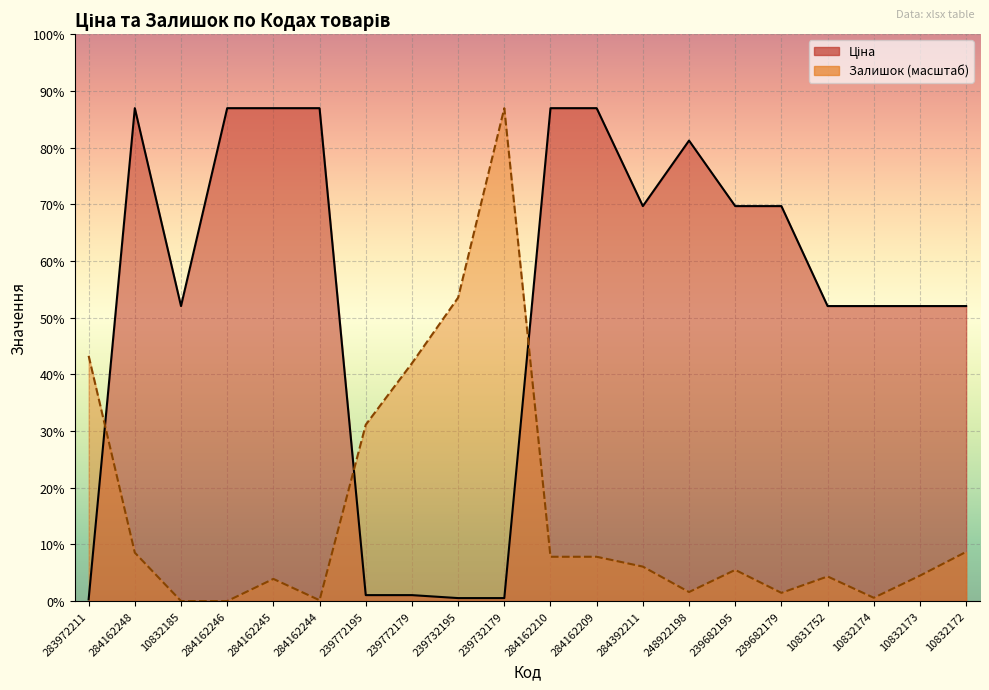

Reading right to left, what are all the values shown in this chart?

Ціна: 5636.0	5636.0	5636.0	5636.0	7545.9	7545.9	8797.6	7545.9	9416.9	9416.9	56.7	56.7	113.3	113.3	9416.9	9416.9	9416.9	5636.0	9416.9	32.0
Залишок: 940.1	485.7	62.7	470.1	156.7	595.4	172.4	658.1	846.1	846.1	9416.9	5797.4	4543.9	3368.8	15.7	423.1	0.0	0.0	924.5	4684.9